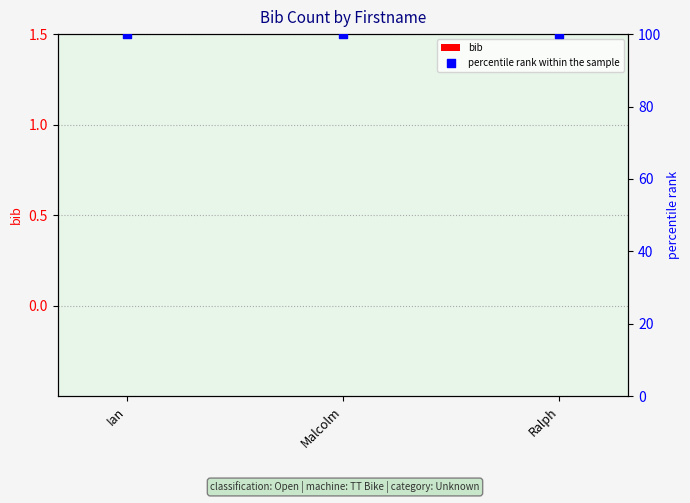

Which series reaches the minimum Y coordinate?

bib